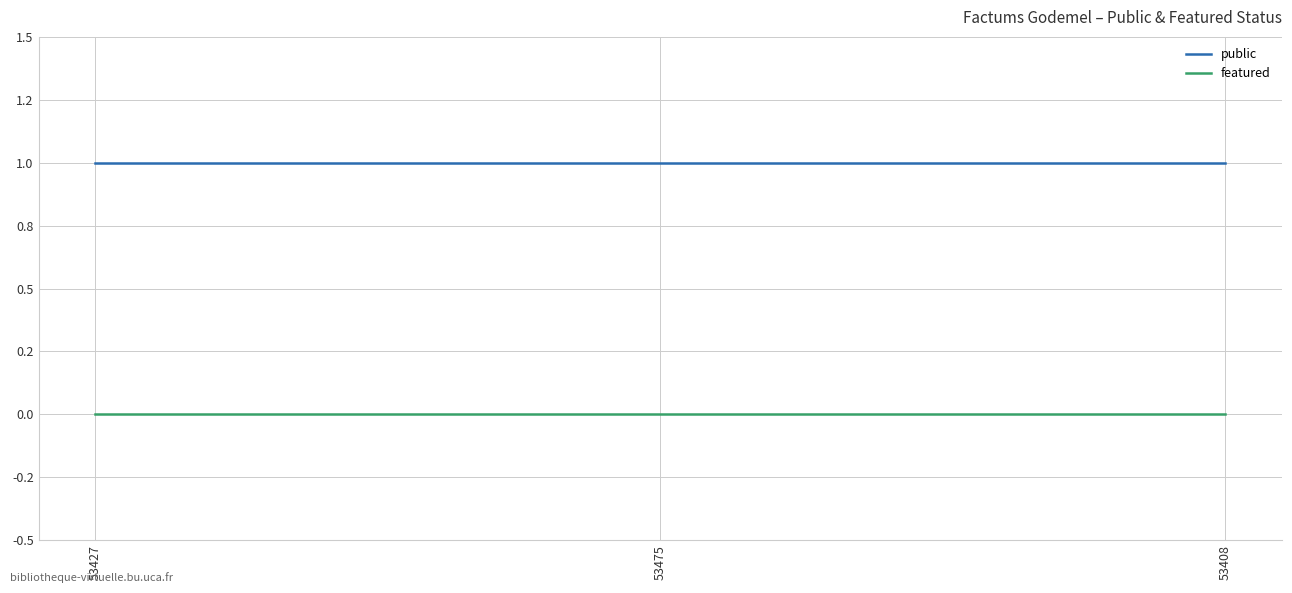

Read the public value at 53408.

1